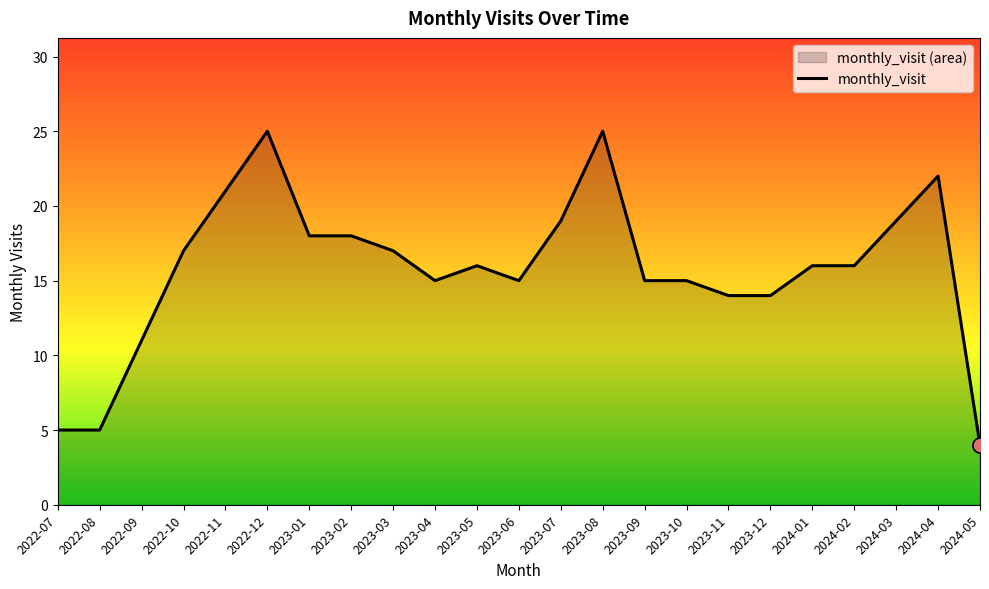

Approximately how many times larger is the value at 2022-12 compared to 2024-05?

6.2